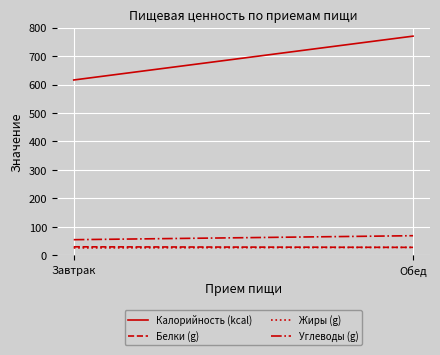

Which series has the largest total across all categories?

Калорийность (kcal)